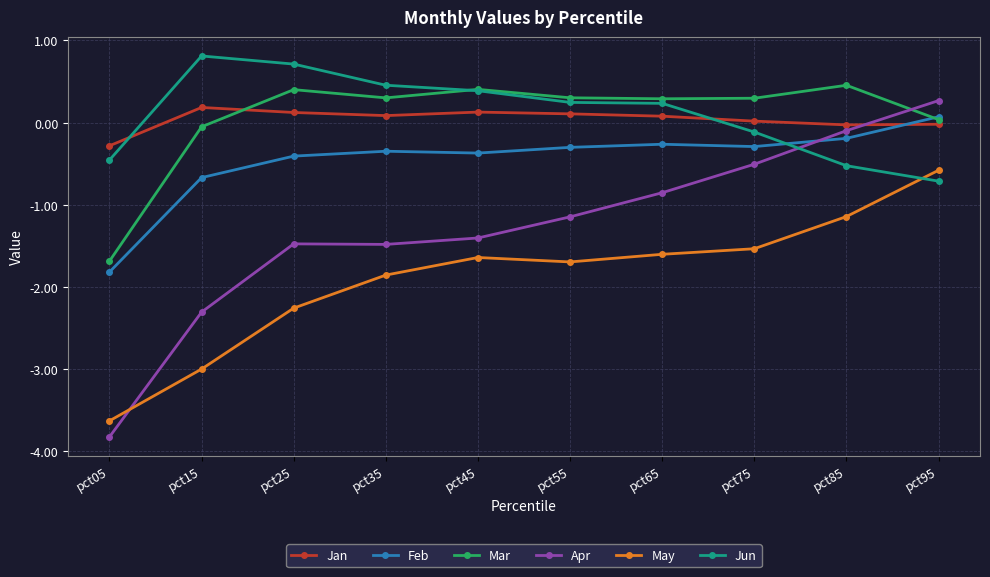

What is the difference between the Apr values at pct75 and pct55?

0.6